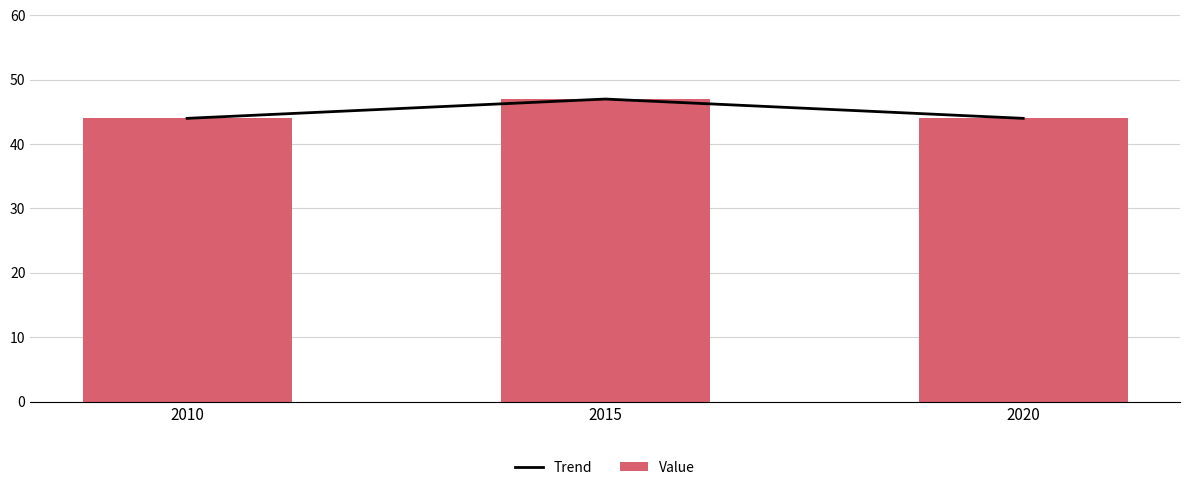

Reading left to right, list all the values displayed in this chart.

Trend: 2010=44	2015=47	2020=44
Value: 2010=44	2015=47	2020=44